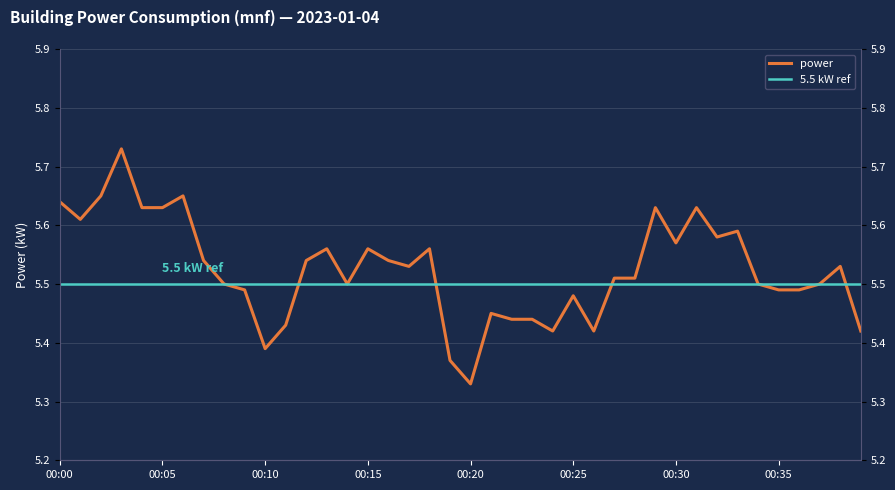

Where is the data nearest to the value 5?

00:20